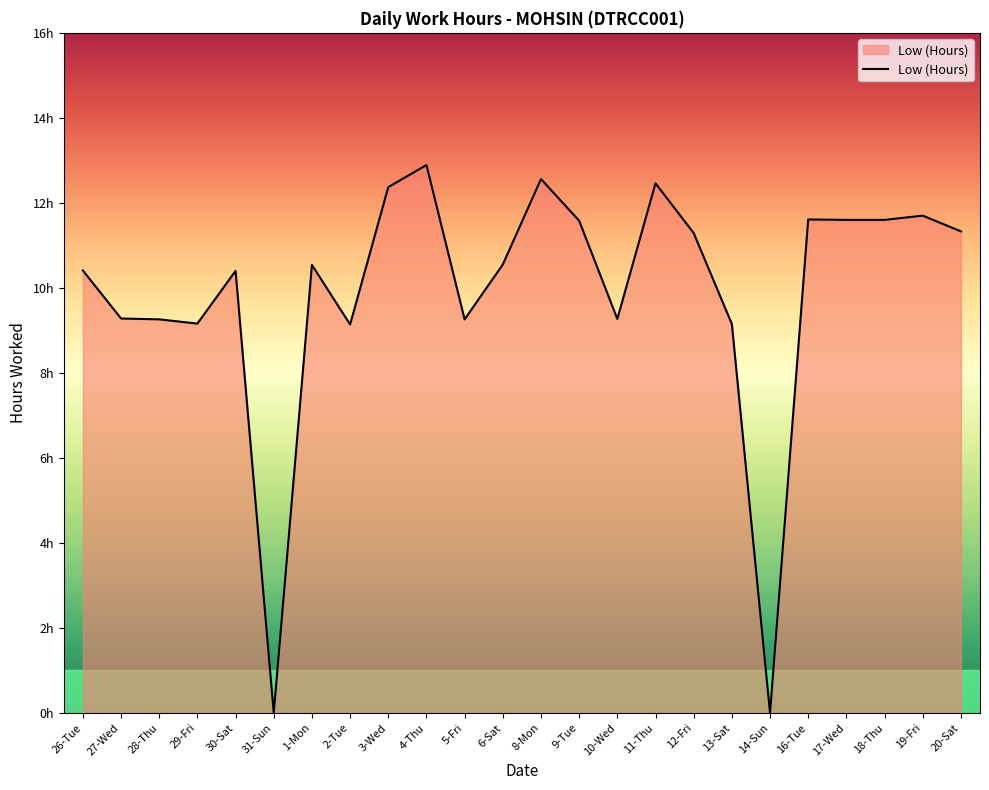

How many interior local peaks (higher than both neighbors) does the data have?

7